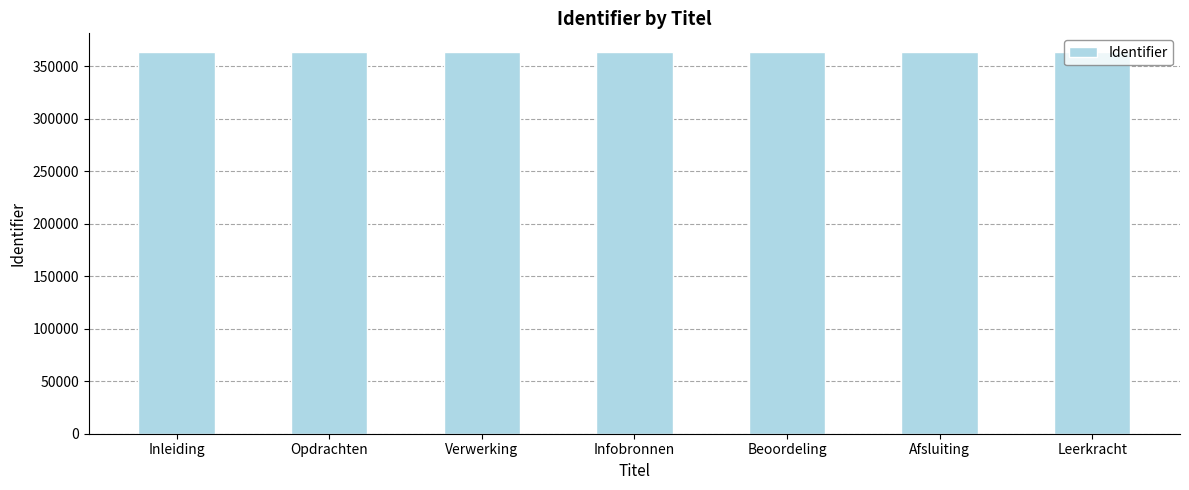

What is the greatest value displayed?

363377